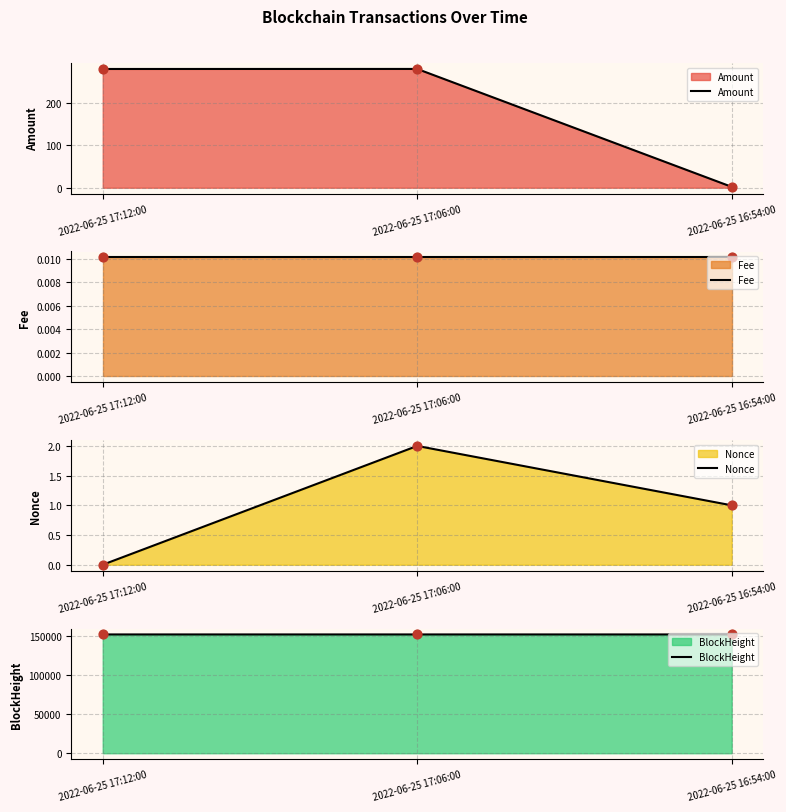

Which series contains the lowest Y value?

Nonce